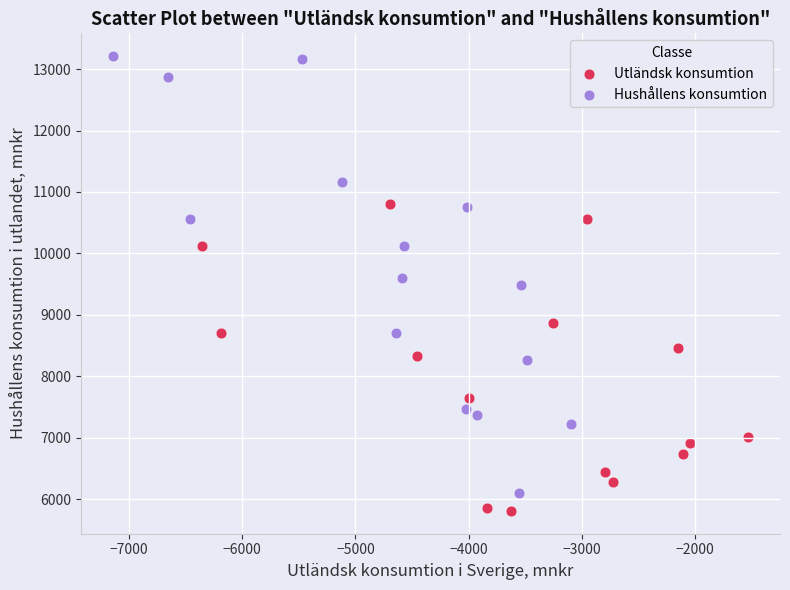

Which series has the widest spread of Y values?

Hushållens konsumtion